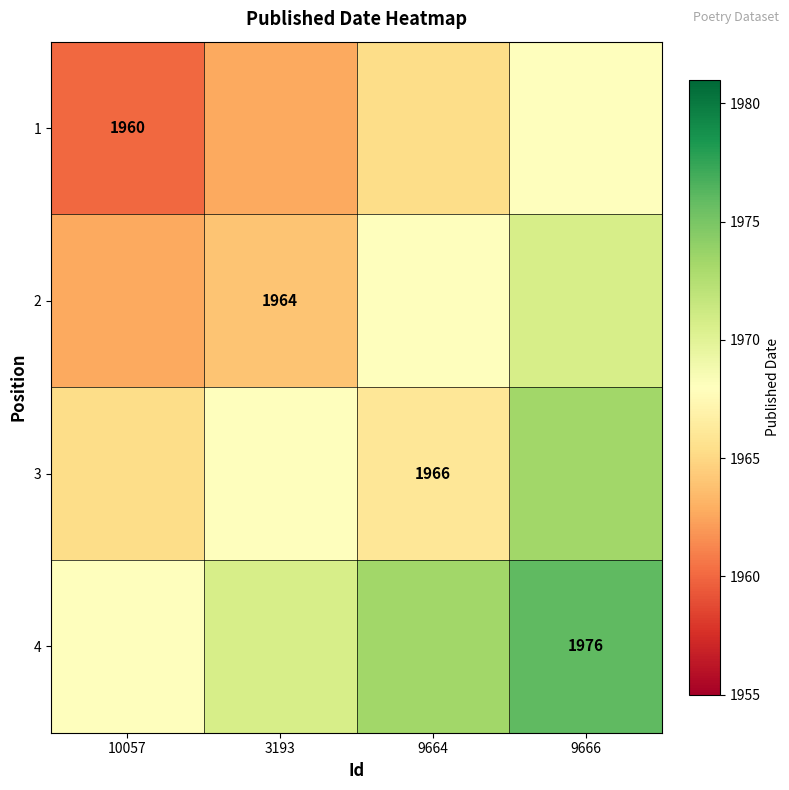

What is the spread (max minus min) of values at 9664?

8.0